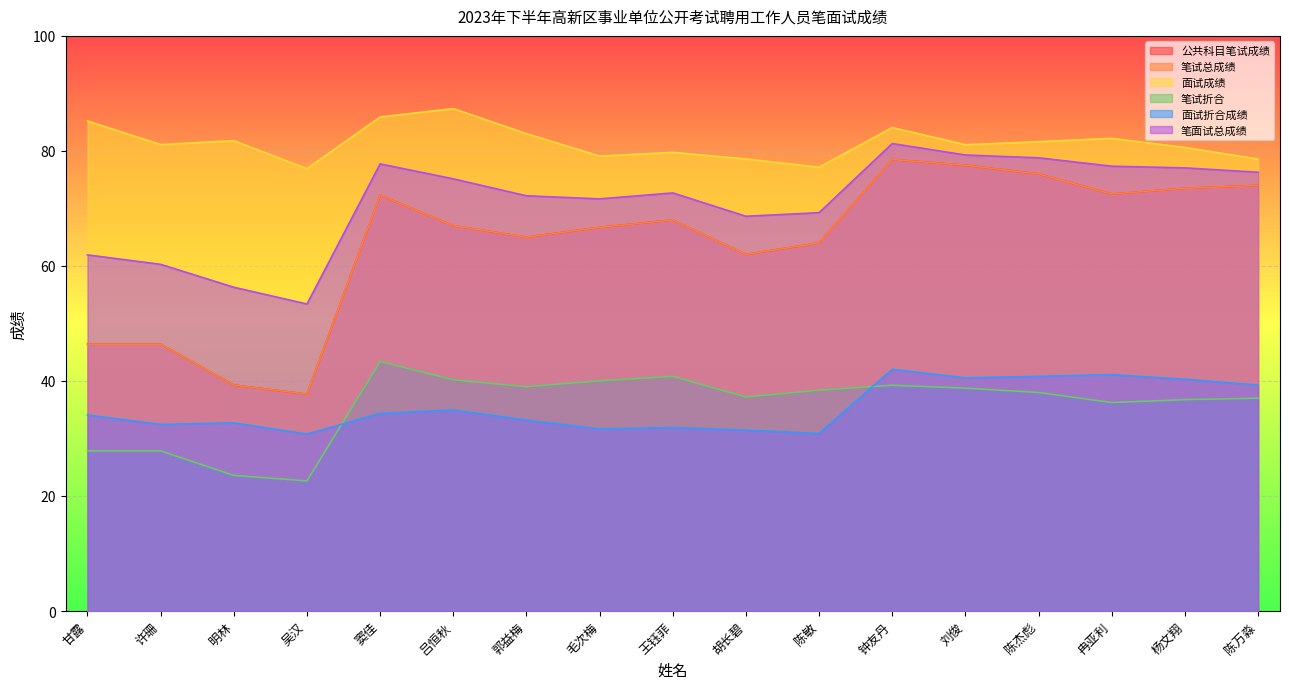

What is the value of the 笔面试总成绩 point at the 10th from the left?

68.6